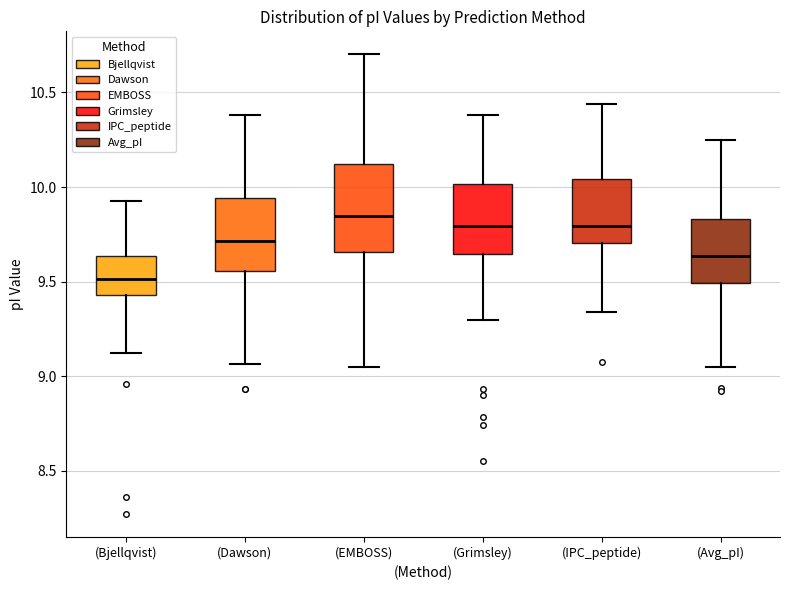

Which box is the tallest, from its lower edge to its upper edge?

(EMBOSS)